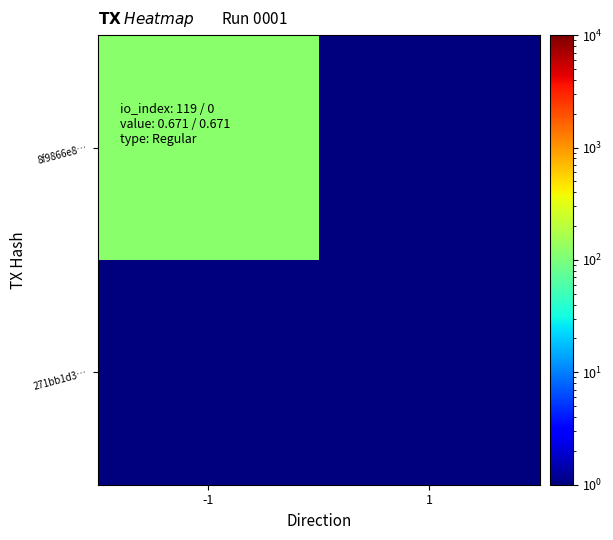

What is the maximum value shown in the chart?

119